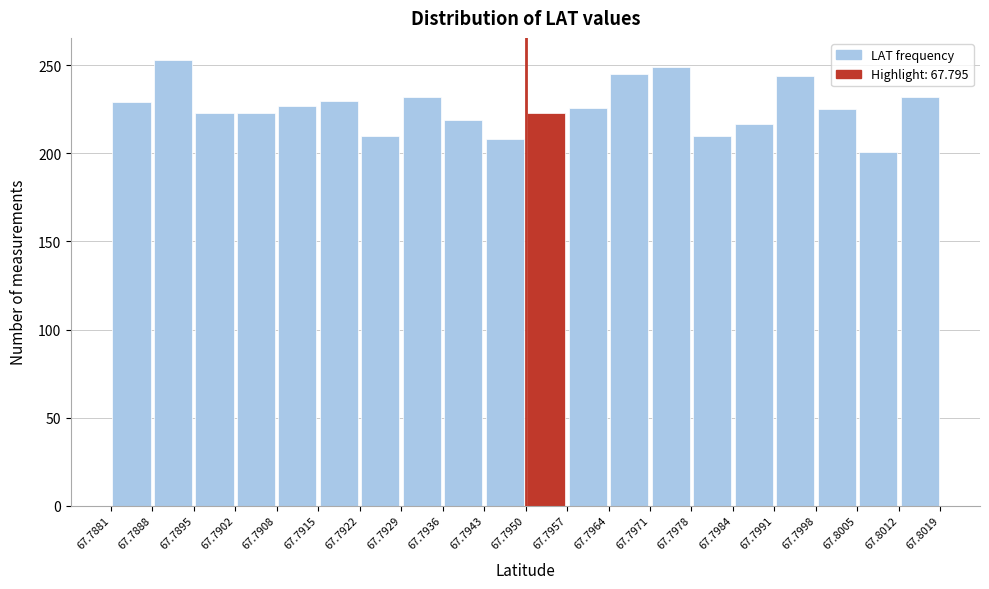

Reading left to right, list every bar in this chart as the range it spans on the x-axis followed by its height. The values are not printed on the chart, so give them approximately, as read against the axis.

67.7881 to 67.7888: 230
67.7888 to 67.7895: 255
67.7895 to 67.7902: 225
67.7902 to 67.7908: 225
67.7908 to 67.7915: 225
67.7915 to 67.7922: 230
67.7922 to 67.7929: 210
67.7929 to 67.7936: 230
67.7936 to 67.7943: 220
67.7943 to 67.7950: 210
67.7950 to 67.7957: 225
67.7957 to 67.7964: 225
67.7964 to 67.7971: 245
67.7971 to 67.7978: 250
67.7978 to 67.7984: 210
67.7984 to 67.7991: 215
67.7991 to 67.7998: 245
67.7998 to 67.8005: 225
67.8005 to 67.8012: 200
67.8012 to 67.8019: 230